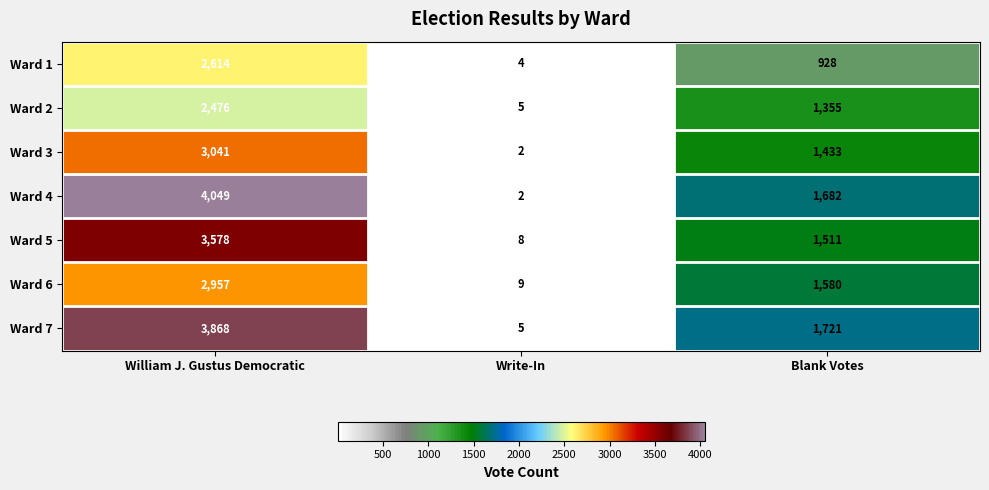

What is the average value of the Ward 3 series?

1492